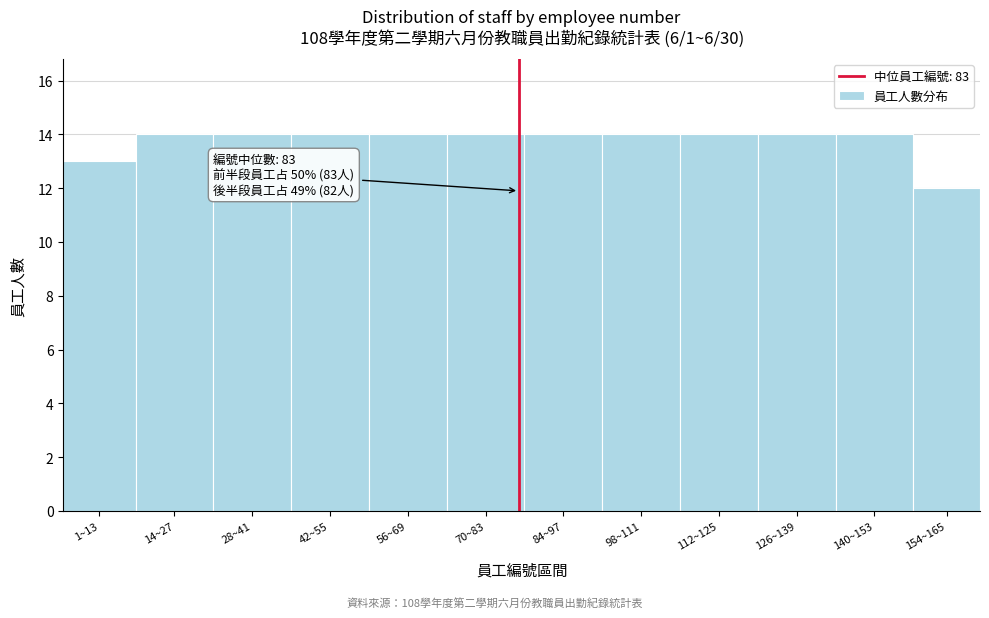

Reading left to right, list all the values displayed in this chart.

13	14	14	14	14	14	14	14	14	14	14	12